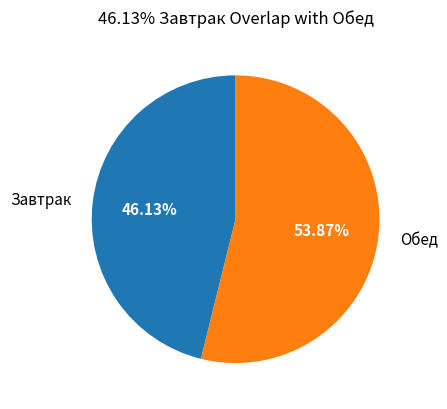

True or false: Завтрак accounts for 46% of the total.

True